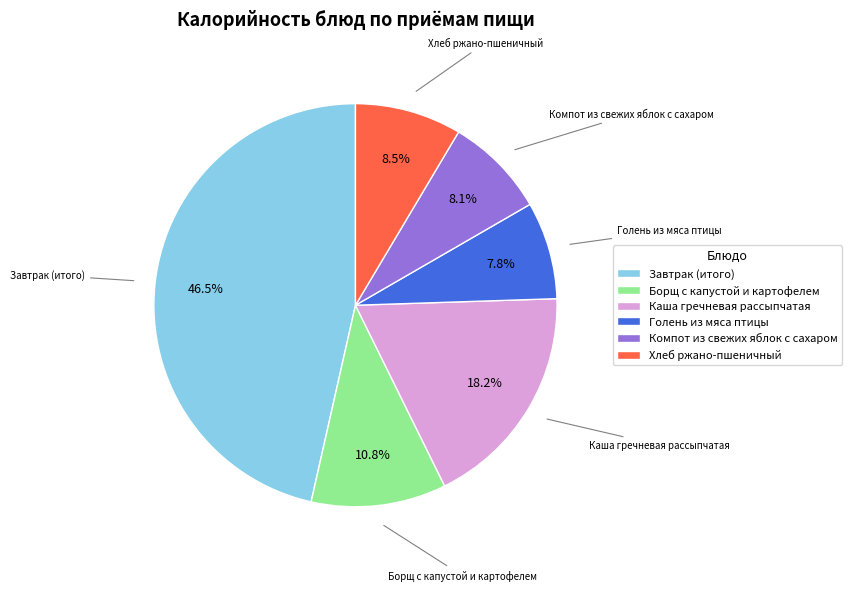

Does any single category account for the majority?

No